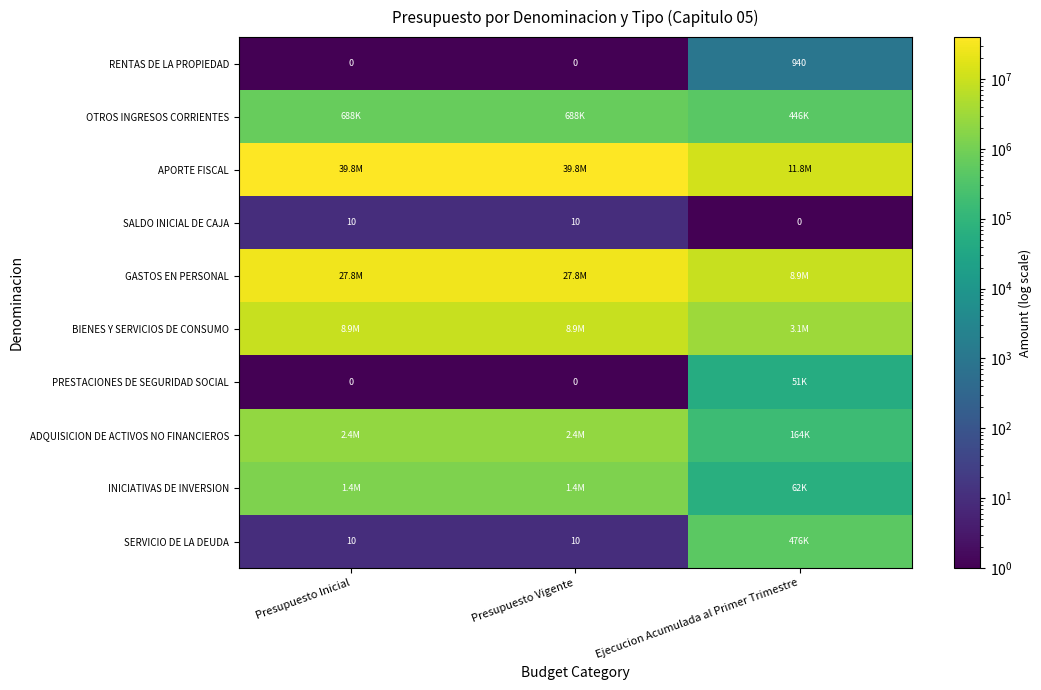

True or false: RENTAS DE LA PROPIEDAD has a value of 0 at Presupuesto Inicial.

True